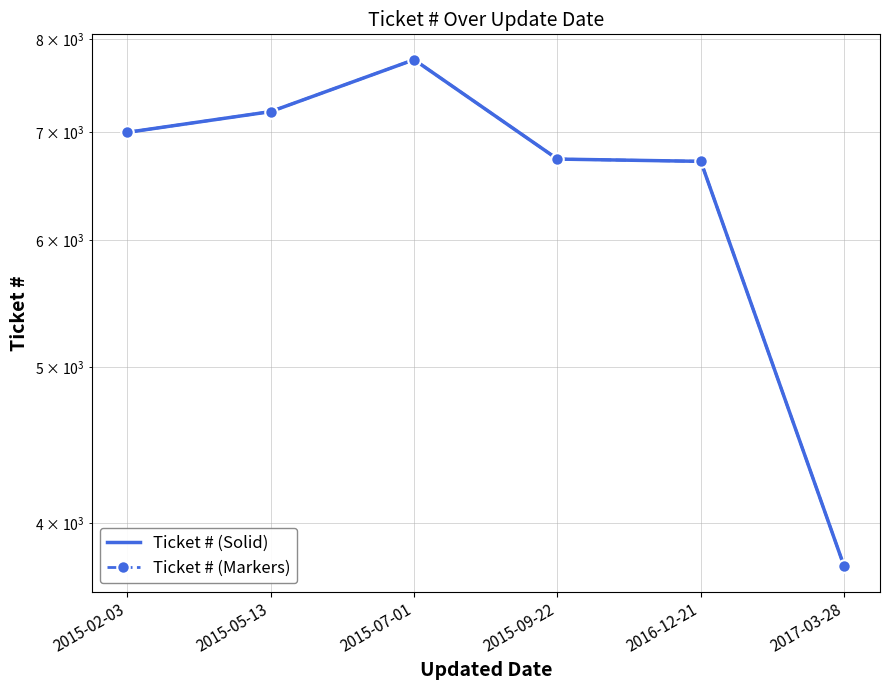

Is it true that Ticket # (Markers) equals 6738 at 2015-09-22?

True